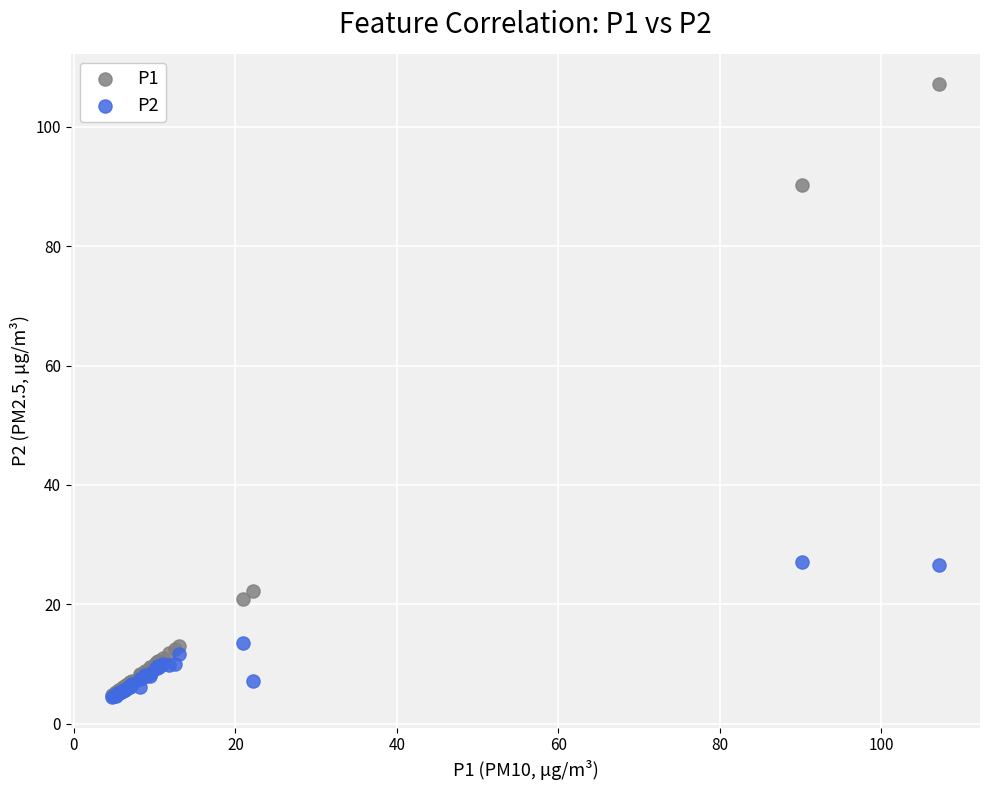

What are all the series names shown in the legend?

P1, P2